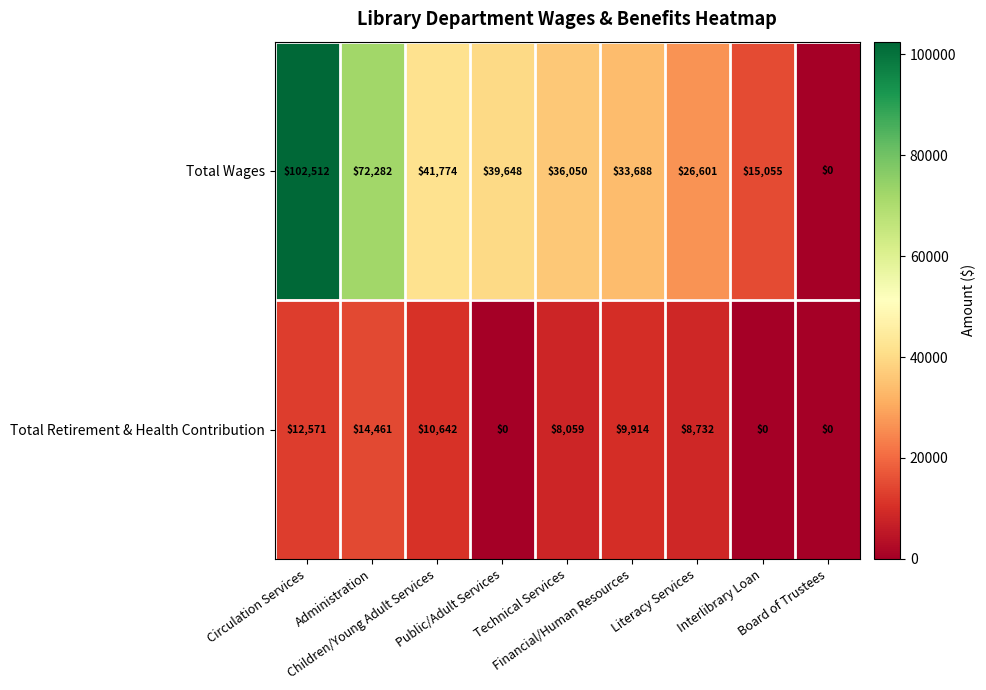

What is the difference between the maximum and minimum values in the Total Wages series?

102512